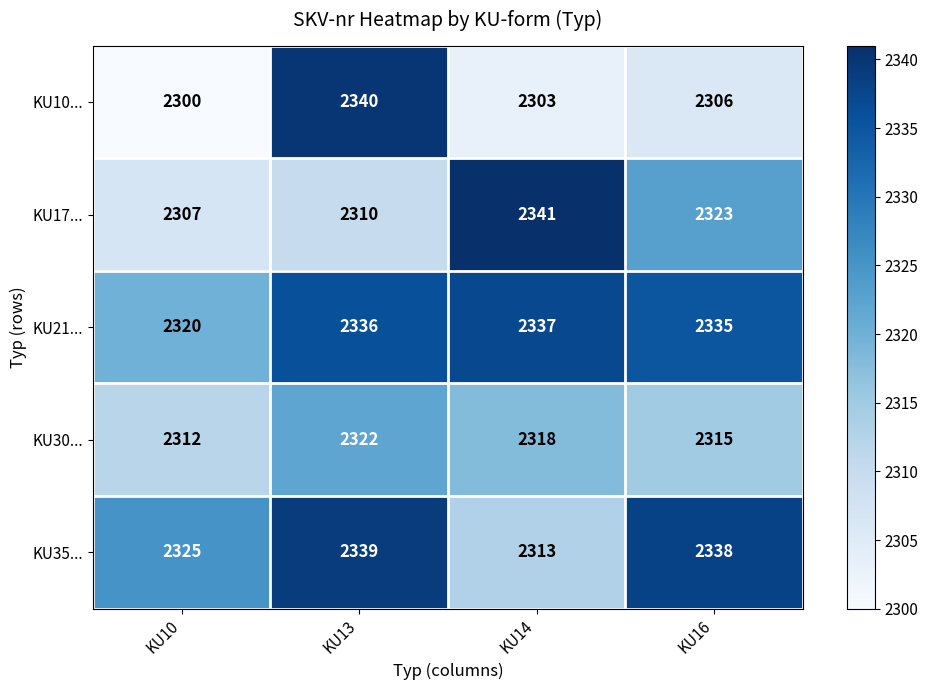

Where does the KU30... series first go above 2318?

KU13